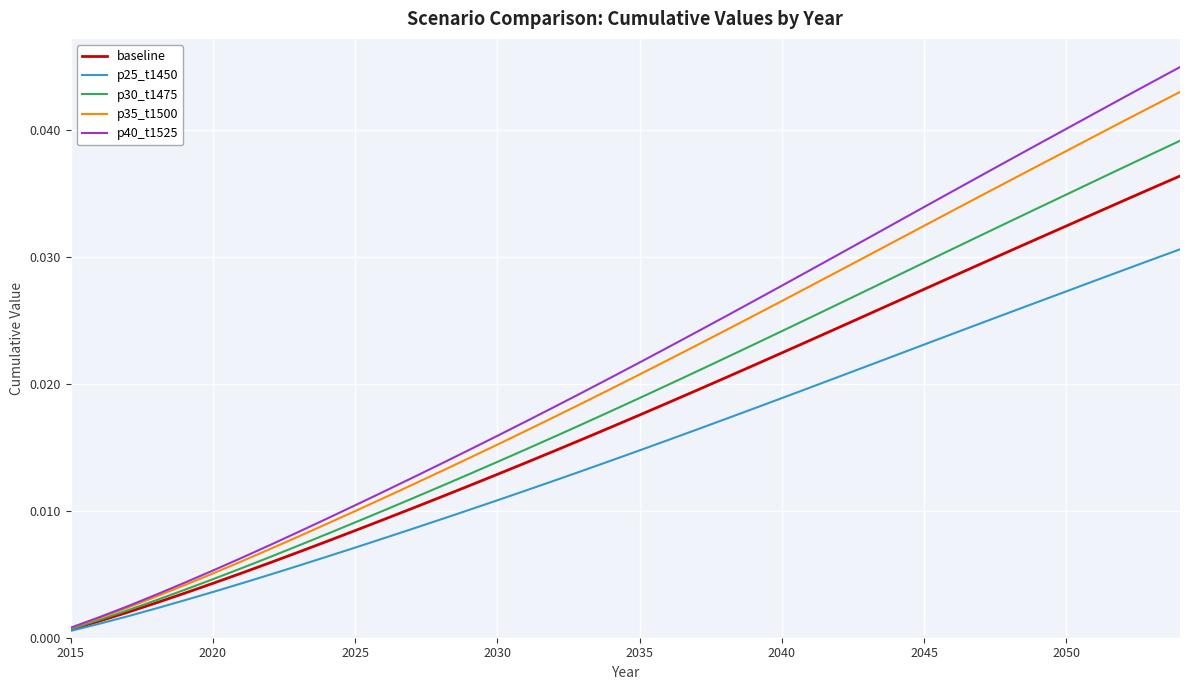

What are all the series names shown in the legend?

baseline, p25_t1450, p30_t1475, p35_t1500, p40_t1525